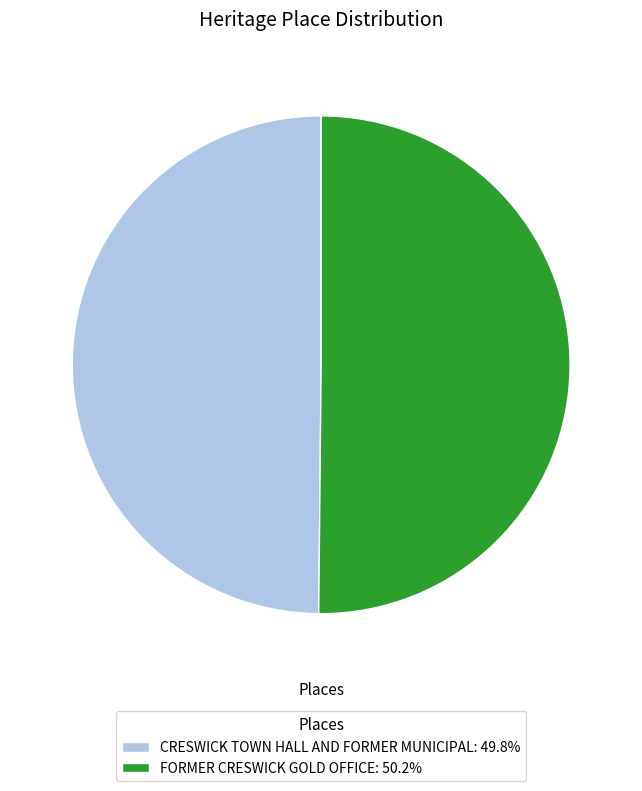

The FORMER CRESWICK GOLD OFFICE slice represents 38% of the pie. True or false?

False